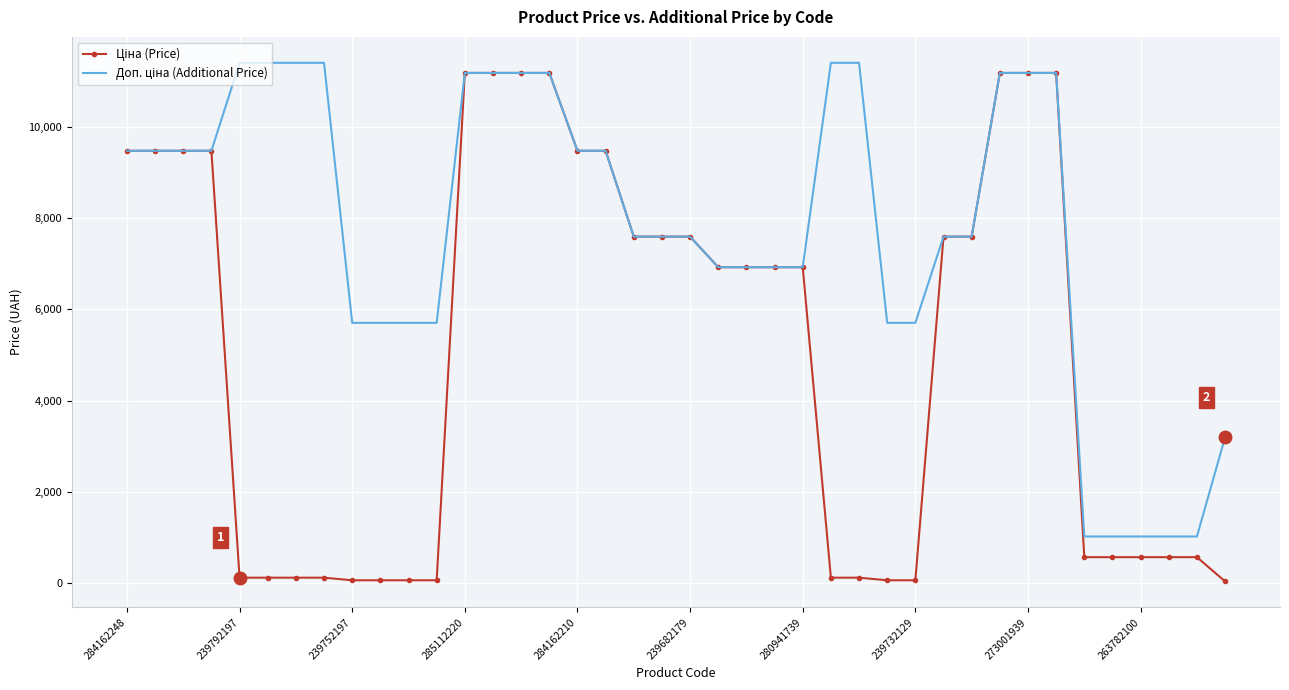

At how many categories does at least one series exceed 9026?

19